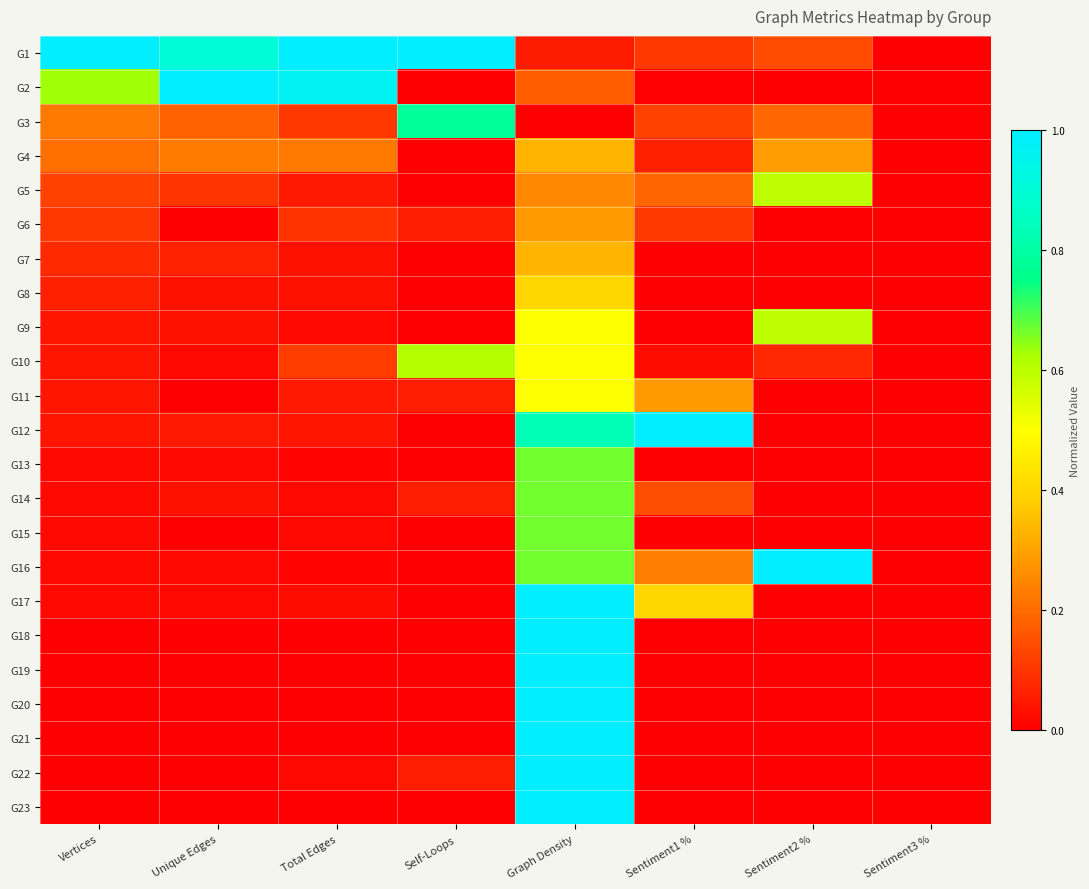

What is the difference between the highest and lowest values at Sentiment1 %?

1.0